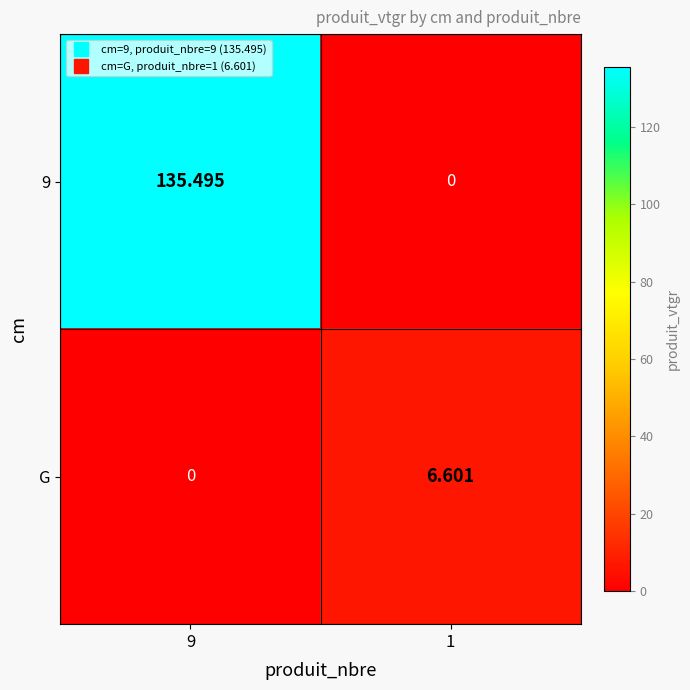

Rank the series by their average value, from highest to lowest.

9, G